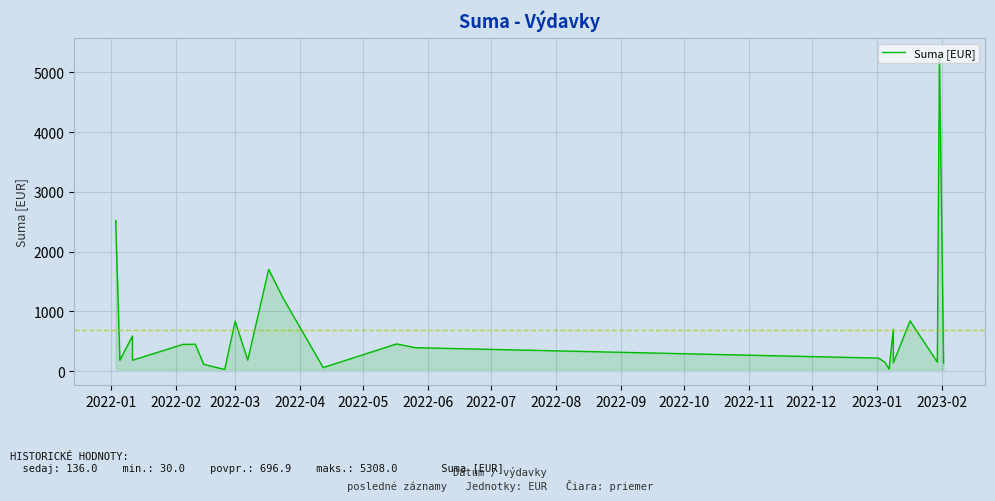

True or false: there are more than 2 points higher than both neighbors.

True